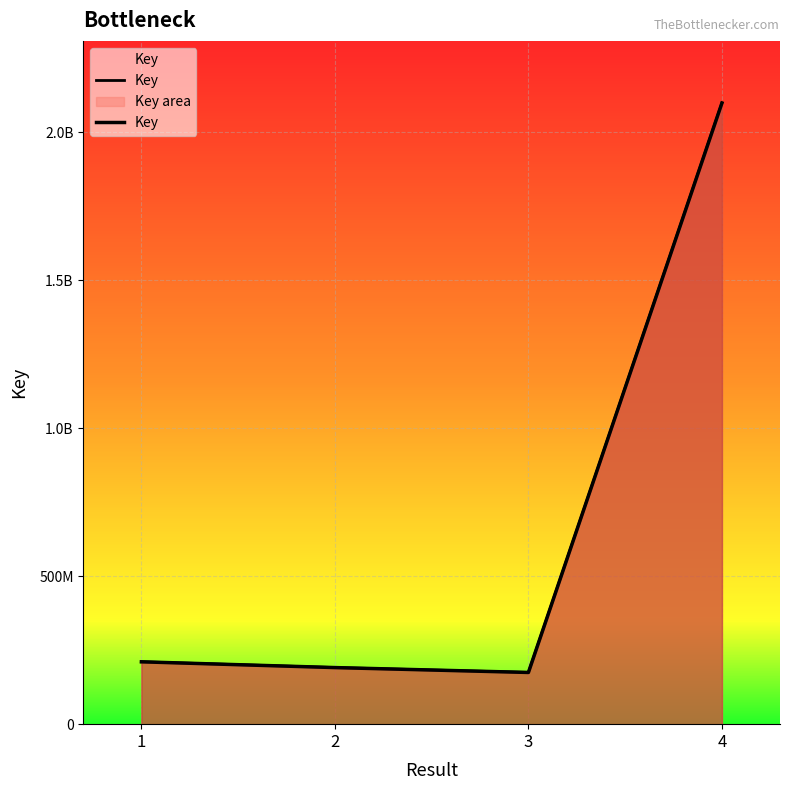

How many points are lower than both their immediate neighbors (excluding endpoints)?

1